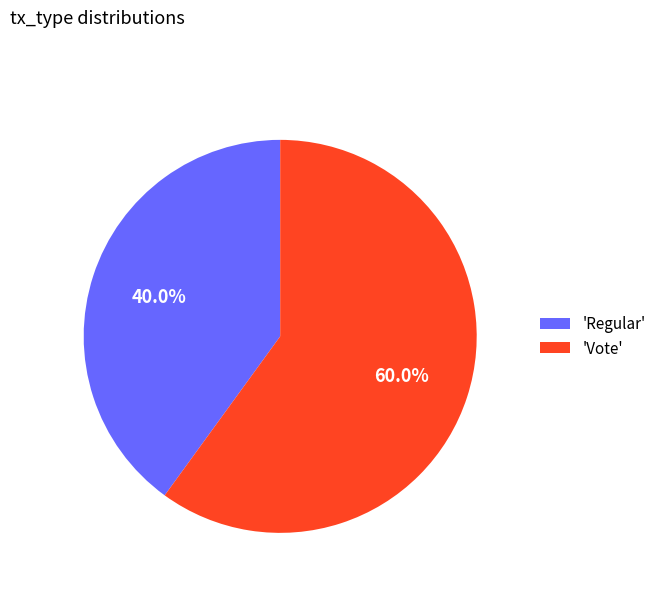

Does 'Regular' represent more than half of the total?

No